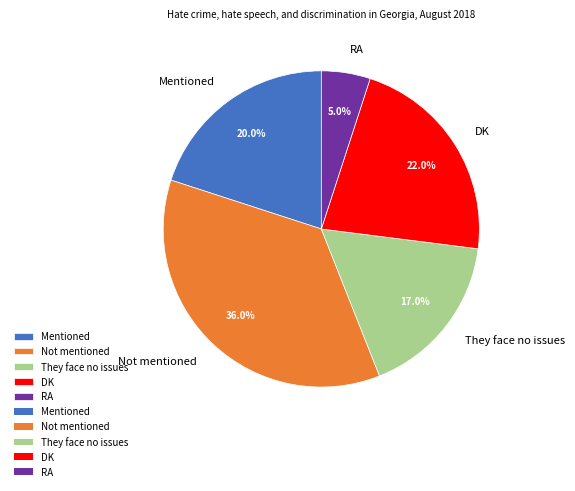

Approximately how many times larger is the value at Mentioned compared to Not mentioned?

0.6